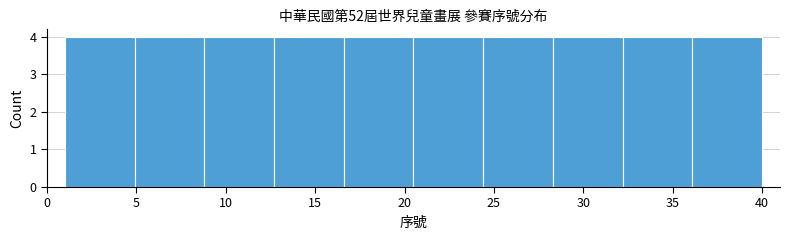

How tall is the bar that spans 28.3 to 32.2 on the x-axis? Neither the bar edges nor the heights are printed on the chart, so give them approximately, as read against the axes.

4